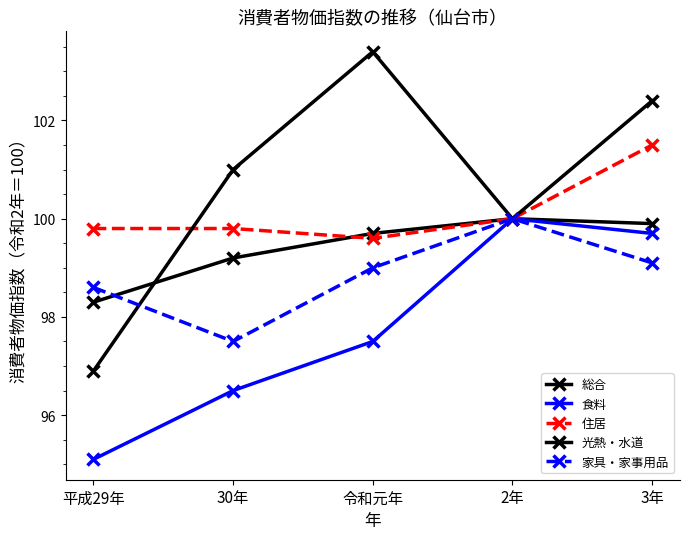

Is this an area chart (filled region under the line)?

No